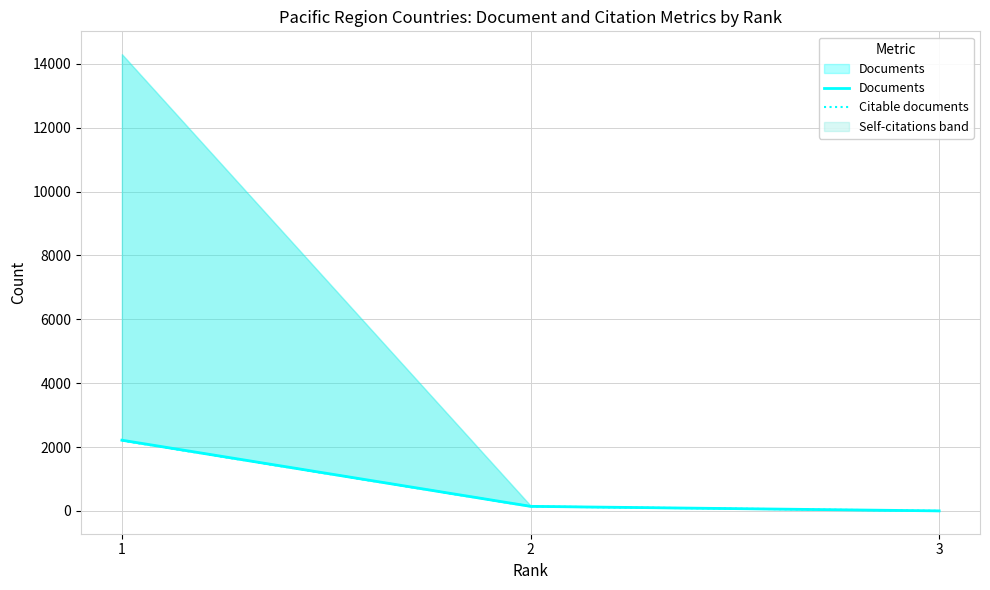

At which label is Documents closest to 1108?

2